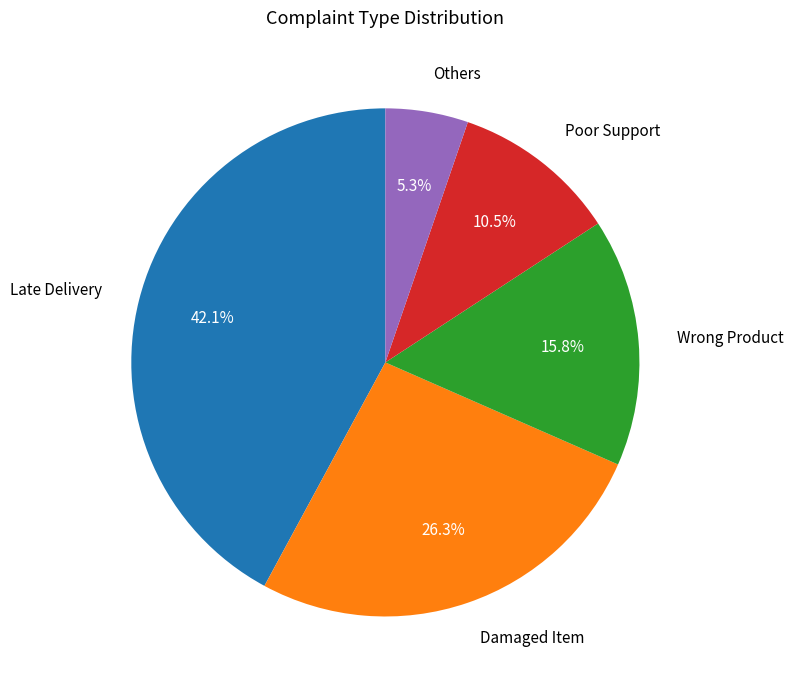

Combined, what portion of the pie is Wrong Product and Damaged Item?

42.1%